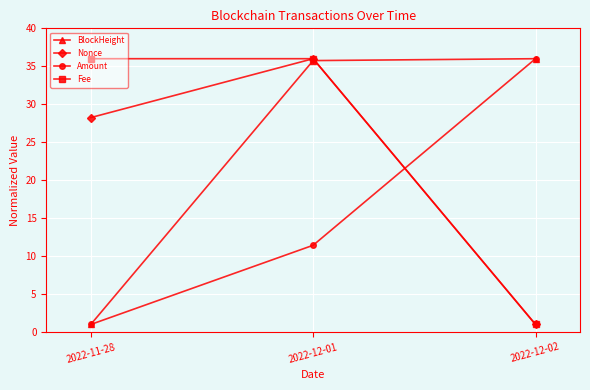

What is the smallest value displayed?

1.0